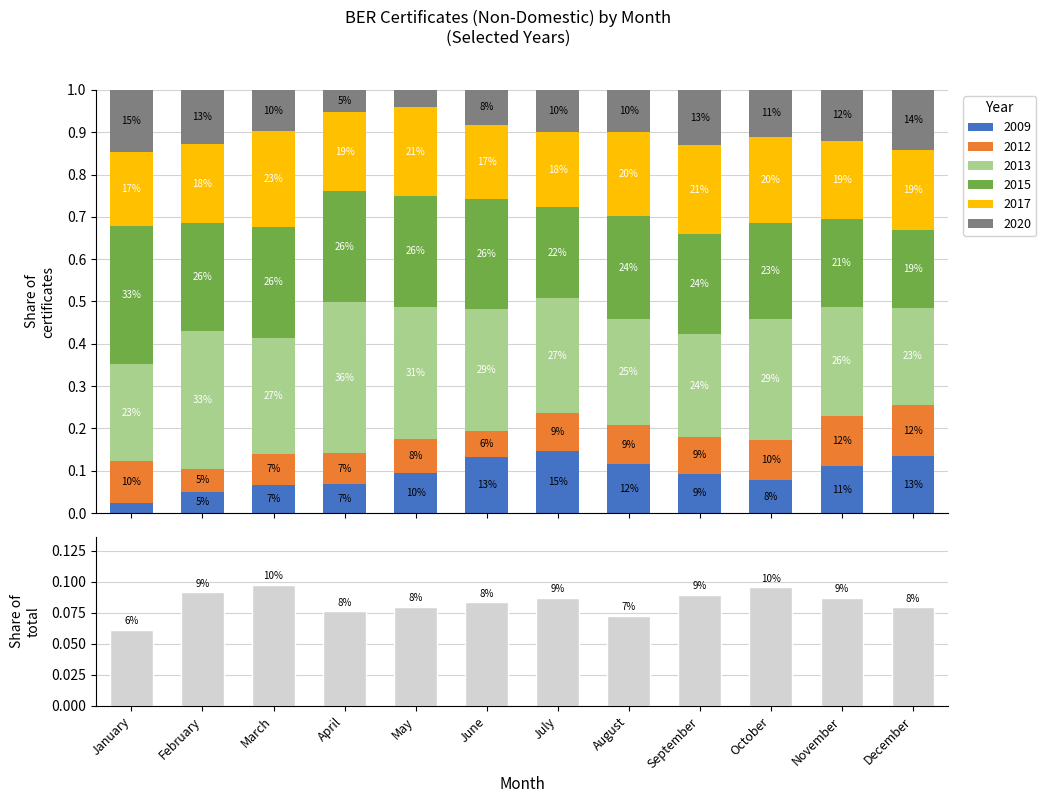

Rank the categories by value from lowest to highest.

January, August, April, December, May, June, July, November, September, February, October, March